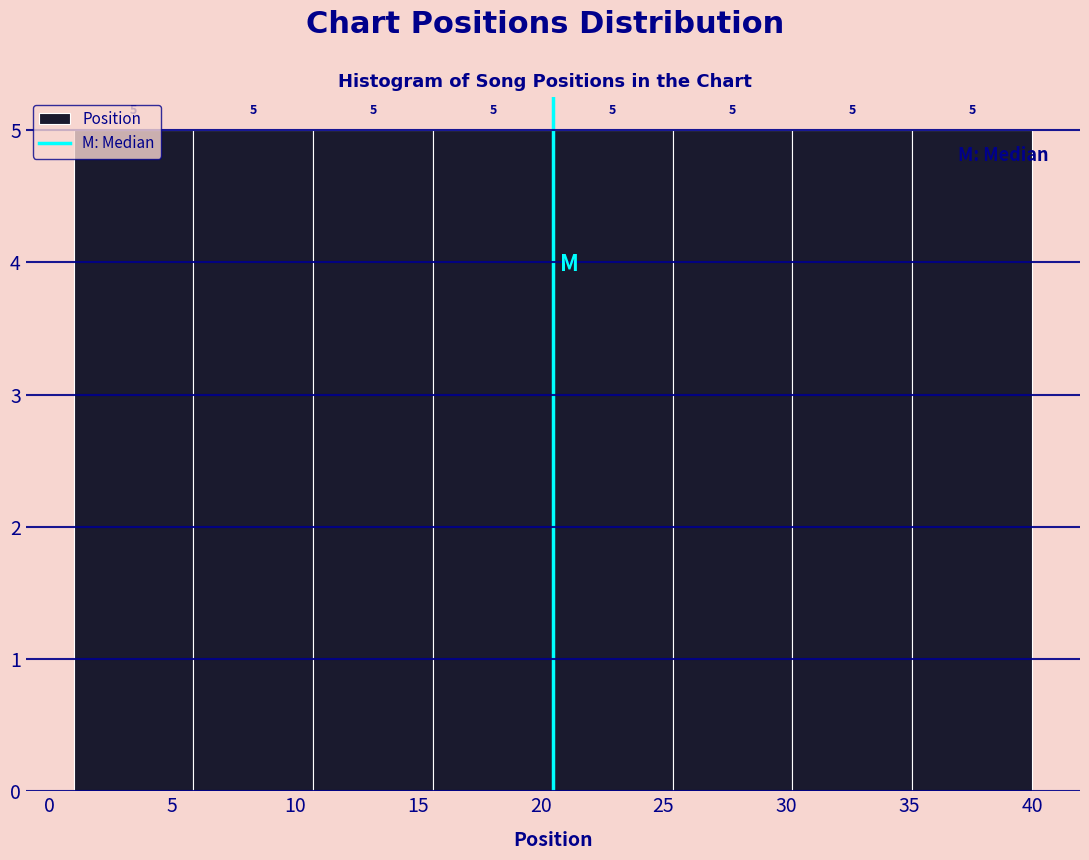

Reading left to right, list every bar in this chart as the range it spans on the x-axis followed by its height. The bar edges are not printed on the chart, so give them approximately, as read against the axis.

1.0 to 6.0: 5
6.0 to 11.0: 5
11.0 to 15.5: 5
15.5 to 20.5: 5
20.5 to 25.5: 5
25.5 to 30.5: 5
30.5 to 35.0: 5
35.0 to 40.0: 5